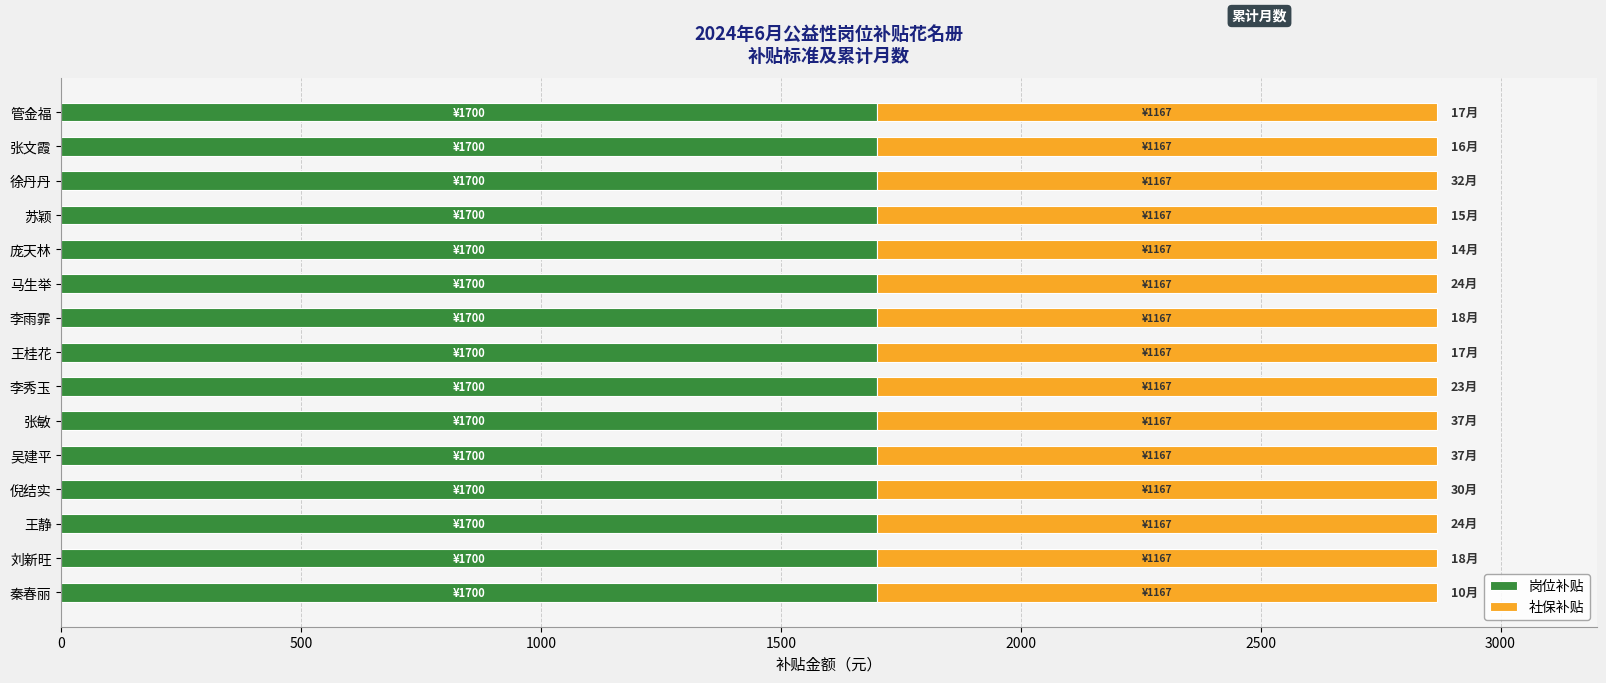

Read the 岗位补贴 value at 刘新旺.

1700.0